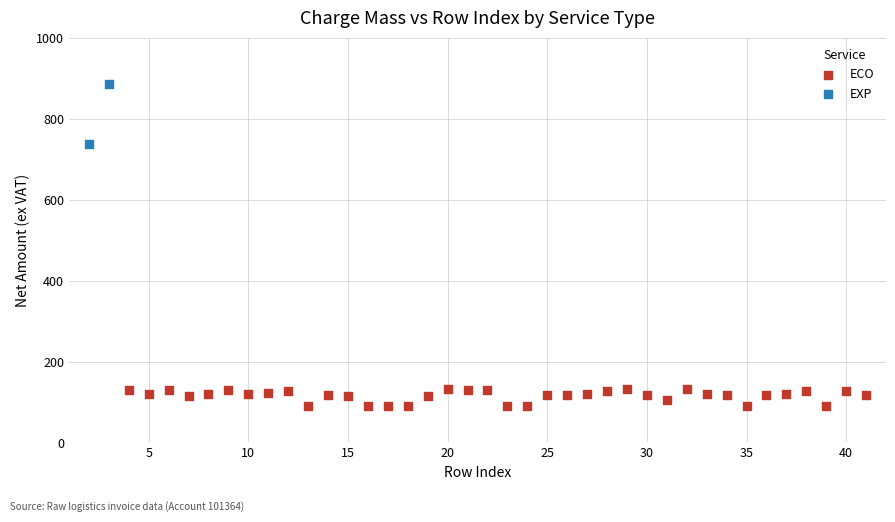

What are all the series names shown in the legend?

ECO, EXP